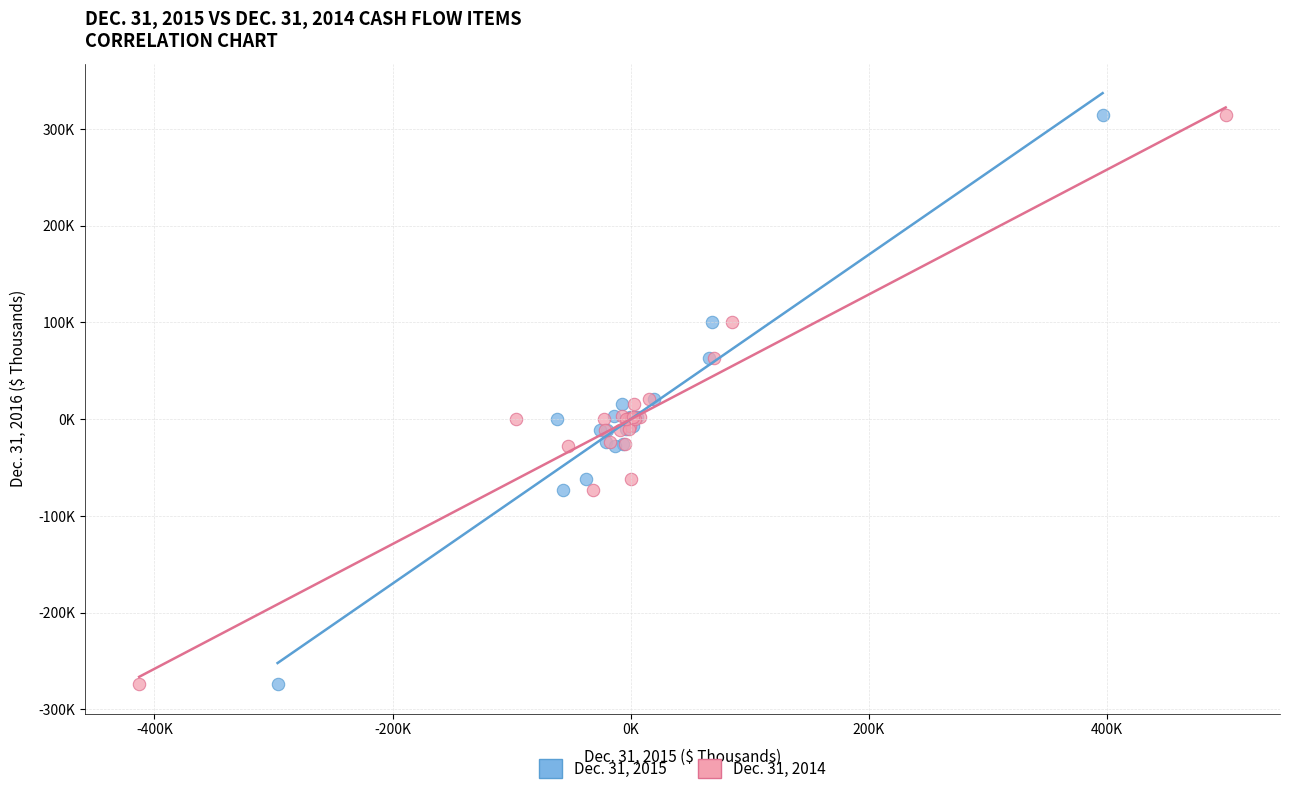

What are all the series names shown in the legend?

Dec. 31, 2015, Dec. 31, 2014